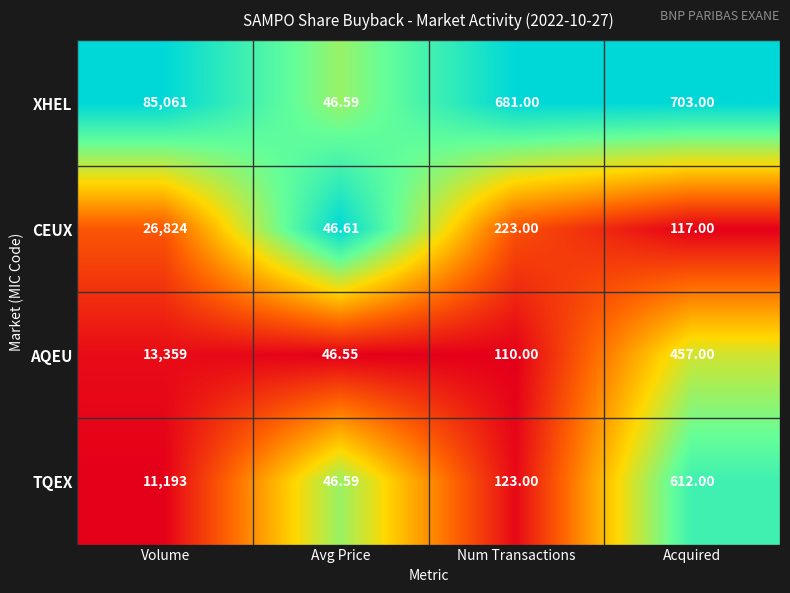

Count the number of data series in this chart.

4